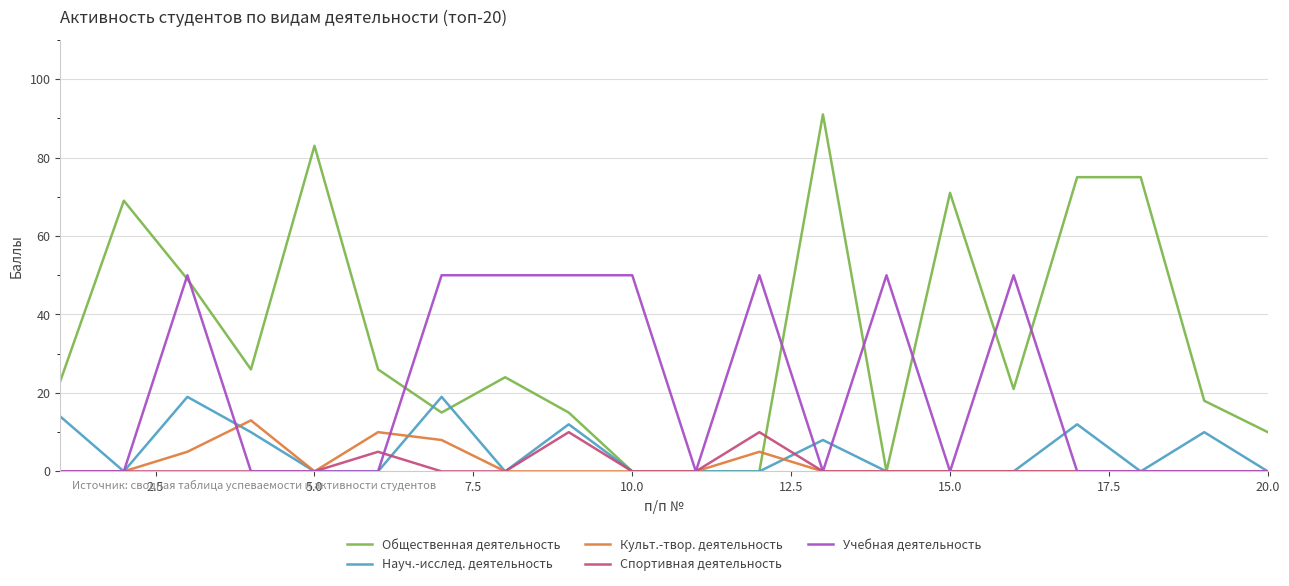

What are all the series names shown in the legend?

Общественная деятельность, Науч.-исслед. деятельность, Культ.-твор. деятельность, Спортивная деятельность, Учебная деятельность